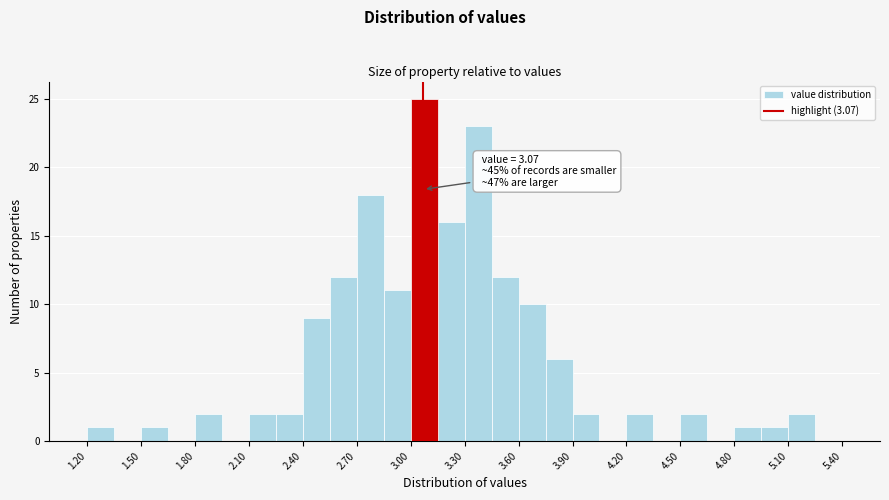

Read against the x-axis, roughly where is the centre of the tallest bar?

3.10